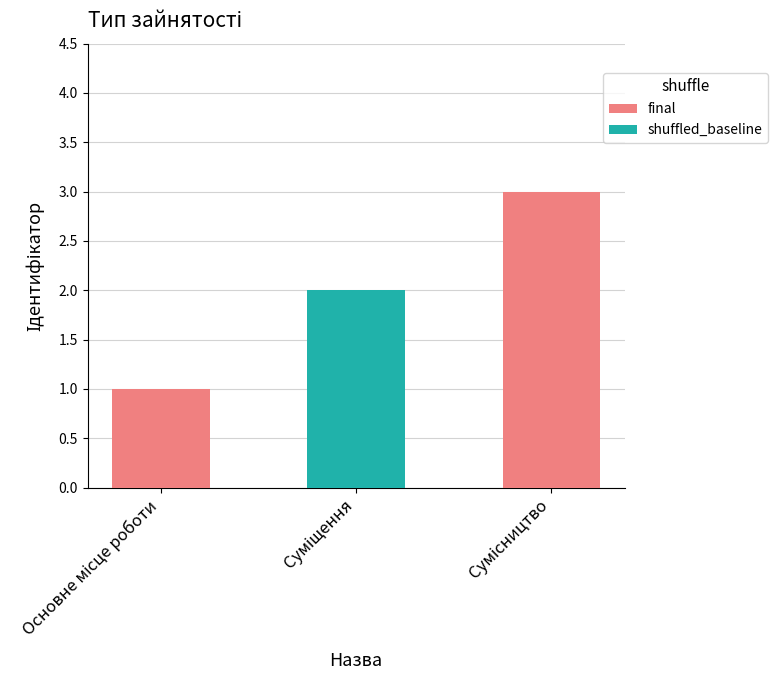

Count the values in the range 1 to 3.

3